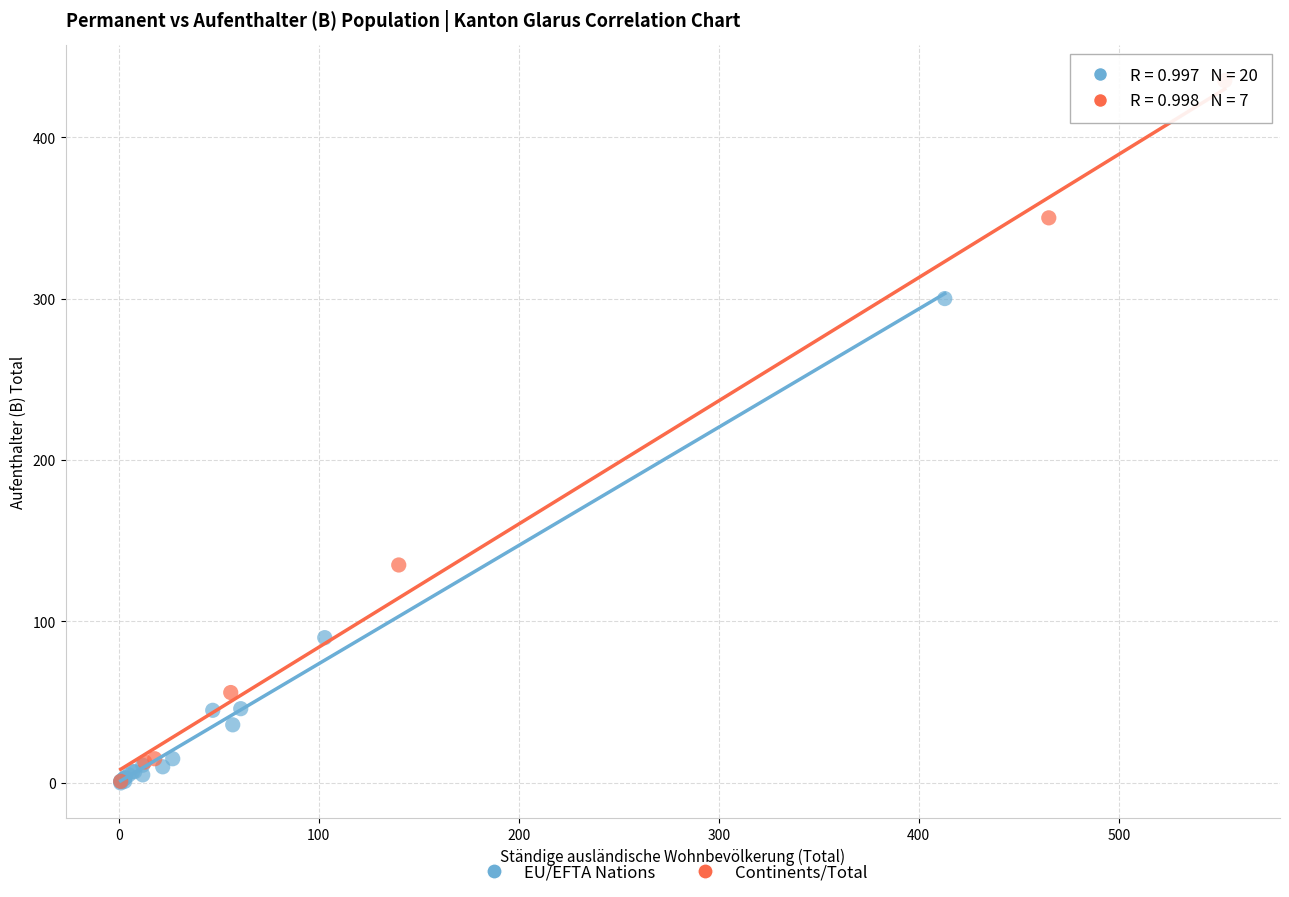

Which series reaches the maximum Y coordinate?

Continents/Total